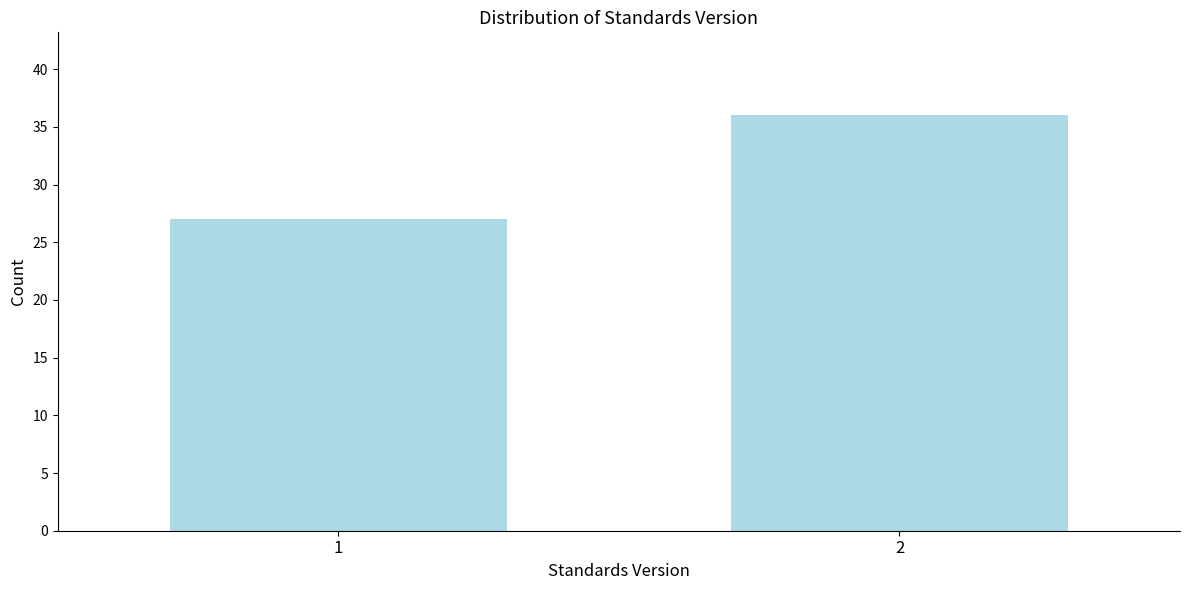

Reading left to right, what are all the values shown in this chart?

1=27	2=36